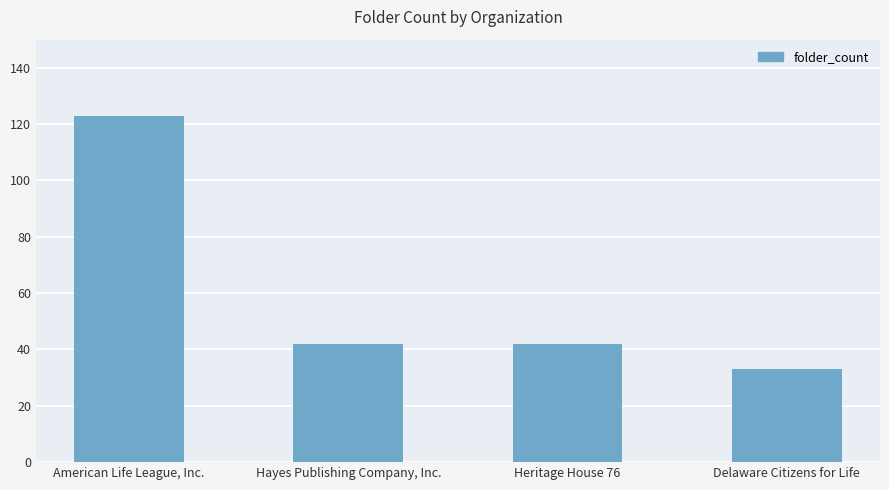

The value at Heritage House 76 is 42. True or false?

True